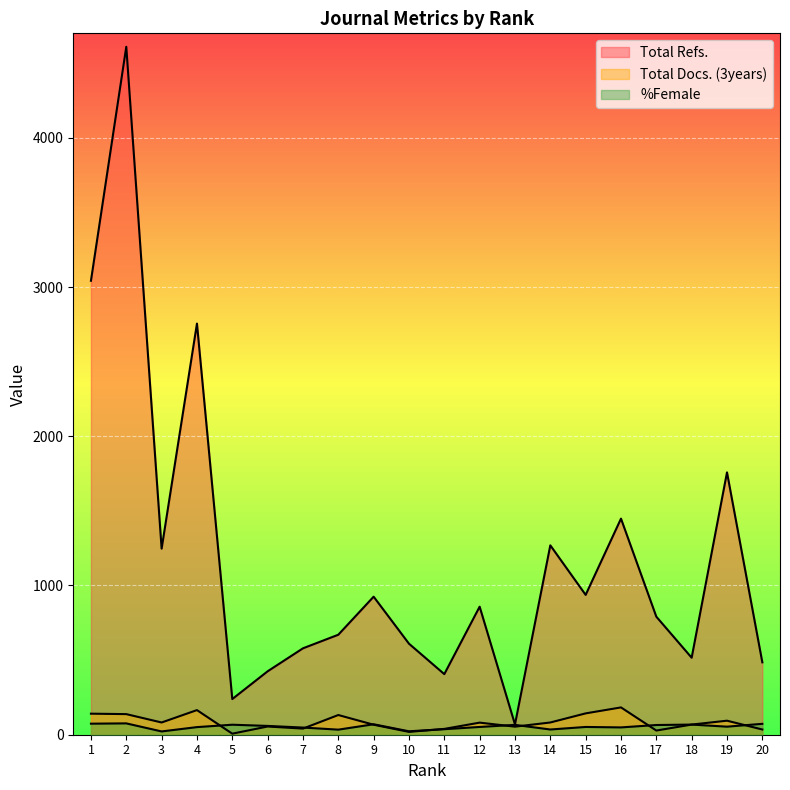

At which category is the sum across all series the highest?

2